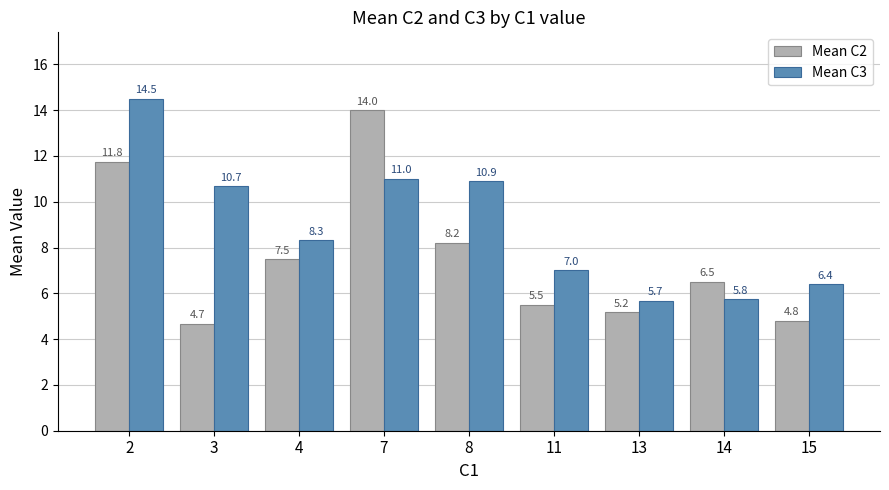

Reading left to right, what are all the values shown in this chart?

Mean C2: 2=11.8	3=4.7	4=7.5	7=14.0	8=8.2	11=5.5	13=5.2	14=6.5	15=4.8
Mean C3: 2=14.5	3=10.7	4=8.3	7=11.0	8=10.9	11=7.0	13=5.7	14=5.8	15=6.4